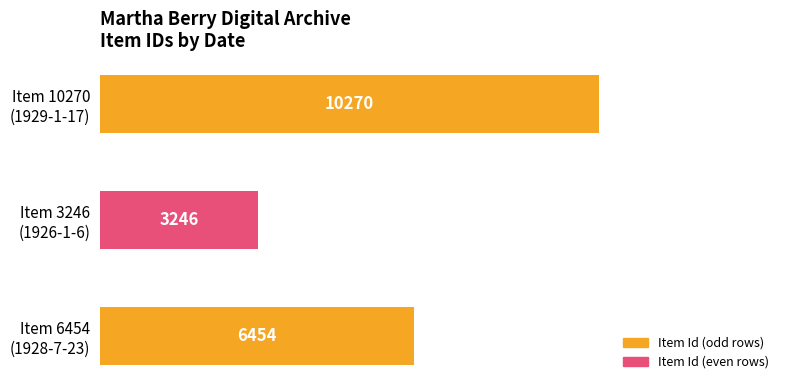

Rank the categories by value from highest to lowest.

Item 10270
(1929-1-17), Item 6454
(1928-7-23), Item 3246
(1926-1-6)